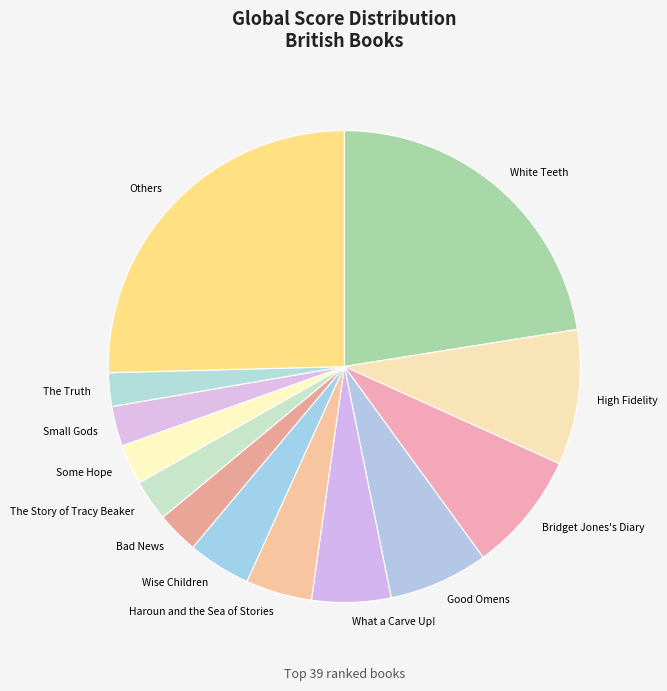

What is the largest slice in the pie chart?

Others